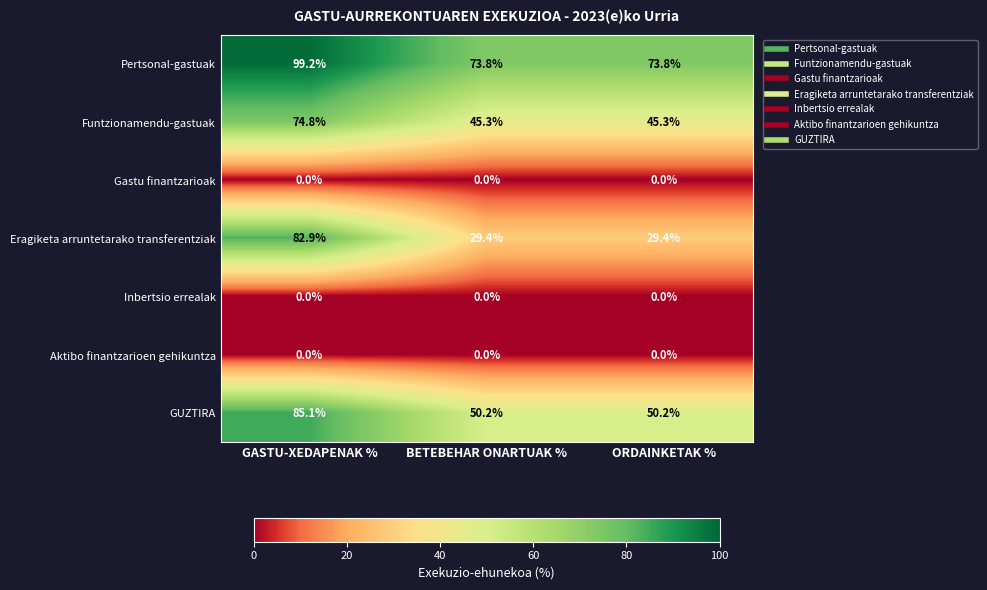

The Eragiketa arruntetarako transferentziak series shows 24.9 at GASTU-XEDAPENAK %. True or false?

False